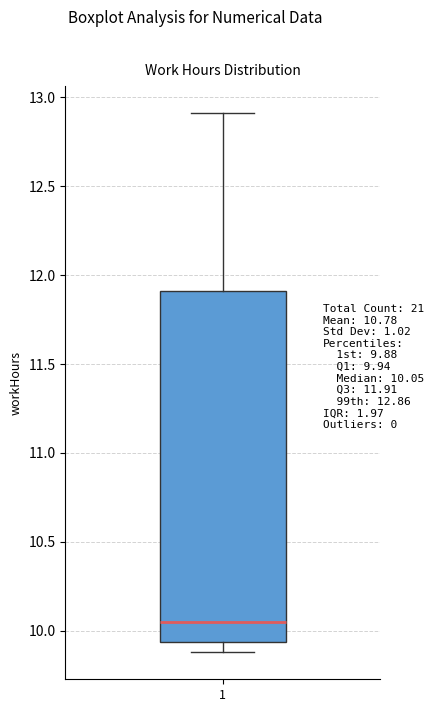

Where does the lower whisker of the box at x = 1 end on the y-axis? The values are not printed on the chart, so give them approximately, as read against the axis.

9.90